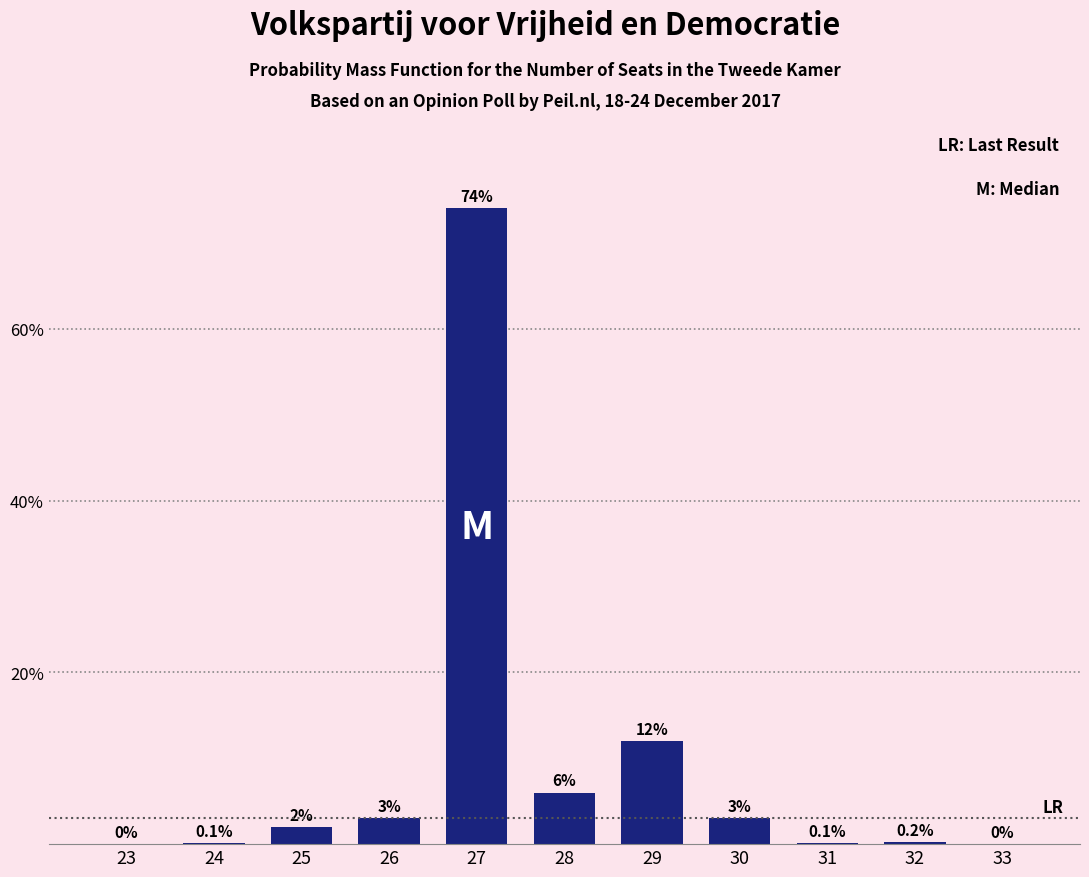

Reading right to left, list all the values displayed in this chart.

33=0.0	32=0.2	31=0.1	30=3.0	29=12.0	28=6.0	27=74.0	26=3.0	25=2.0	24=0.1	23=0.0